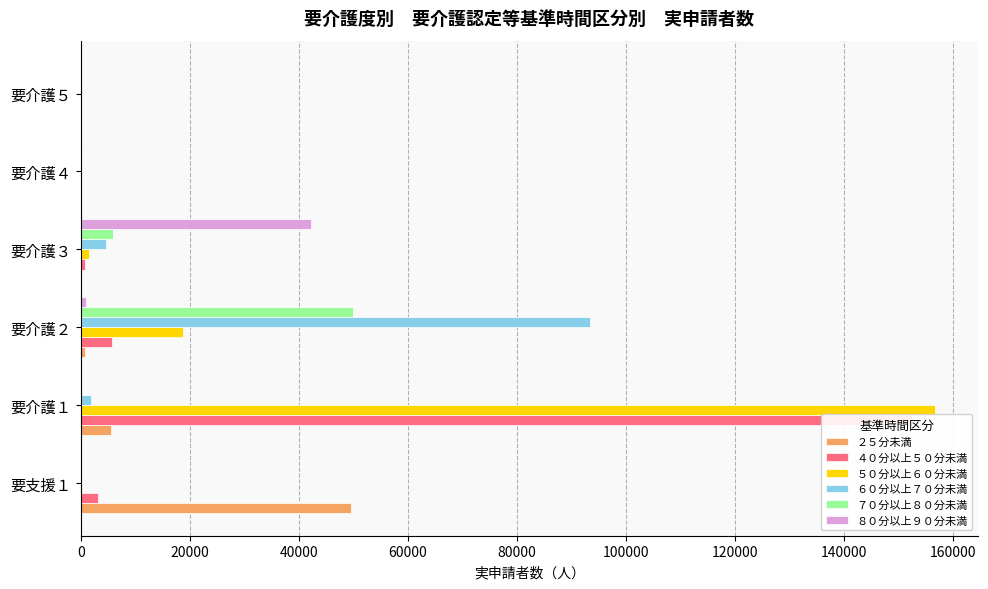

How many data points in ５０分以上６０分未満 are less than 1540?

3